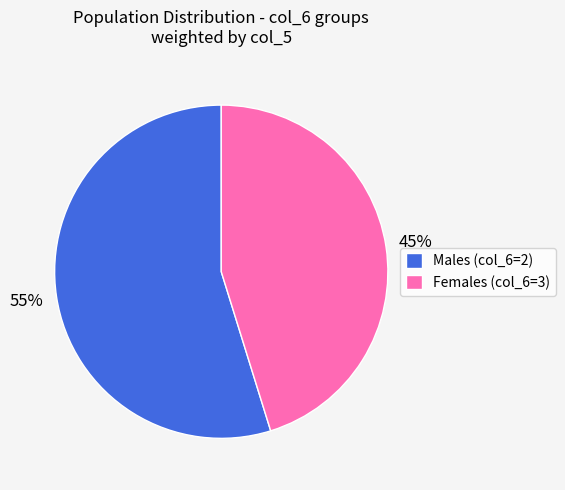

Between Males (col_6=2) and Females (col_6=3), which is larger?

Males (col_6=2)